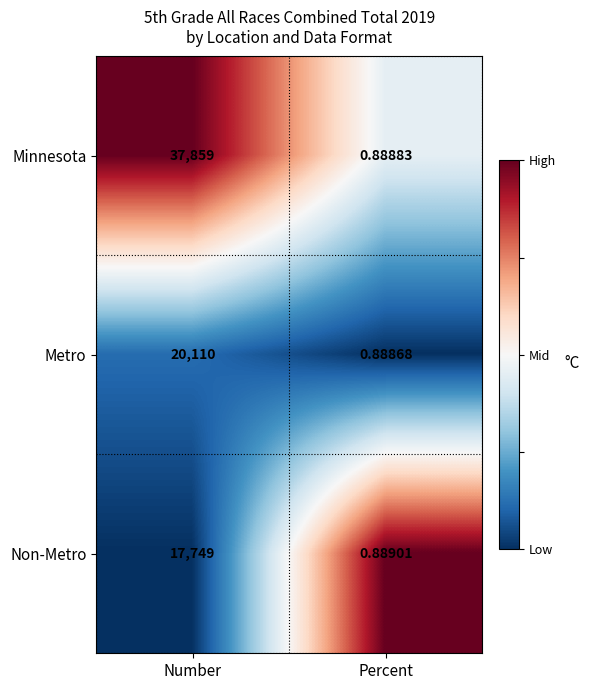

Count the number of categories in the chart.

2